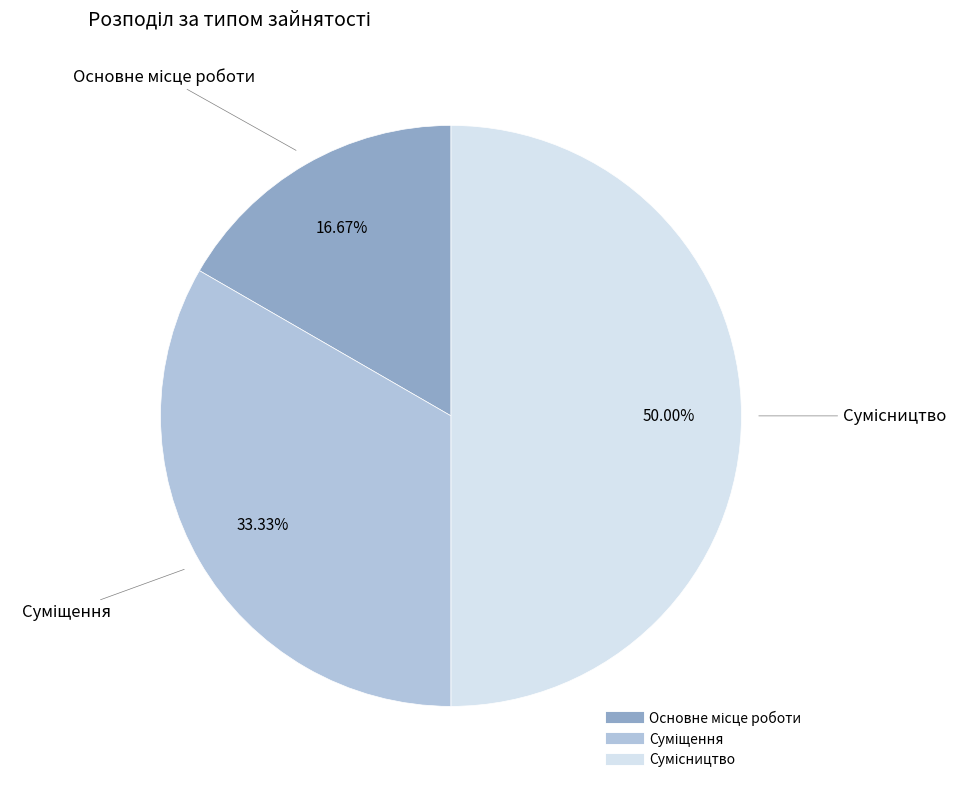

Count the number of slices in the pie.

3